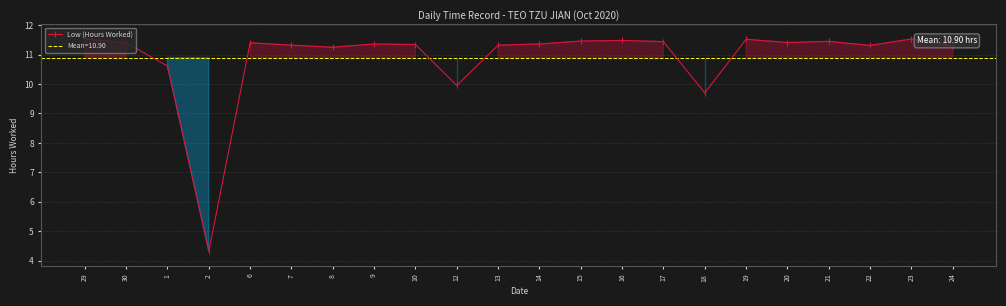

Reading left to right, transcribe all the data shown in this chart.

29=11.5	30=11.4	1=10.6	2=4.3	6=11.4	7=11.3	8=11.2	9=11.4	10=11.3	12=9.9	13=11.3	14=11.4	15=11.5	16=11.5	17=11.4	18=9.7	19=11.5	20=11.4	21=11.4	22=11.3	23=11.5	24=11.3